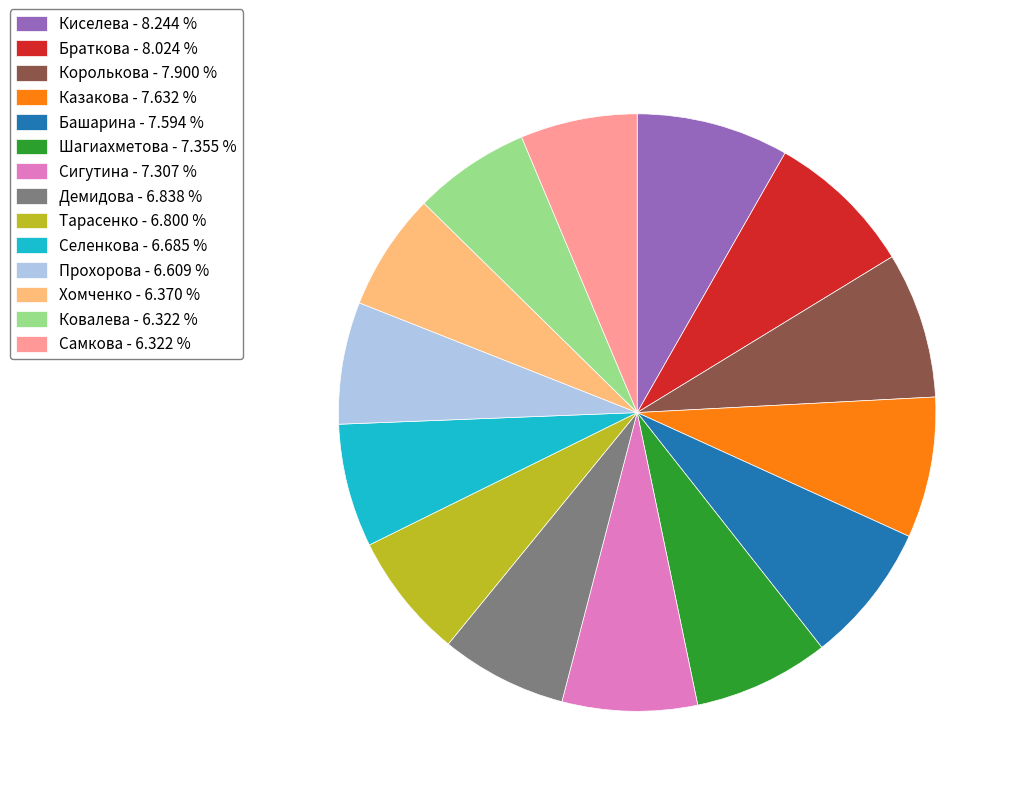

Which has a higher value, Сигутина or Ковалева?

Сигутина